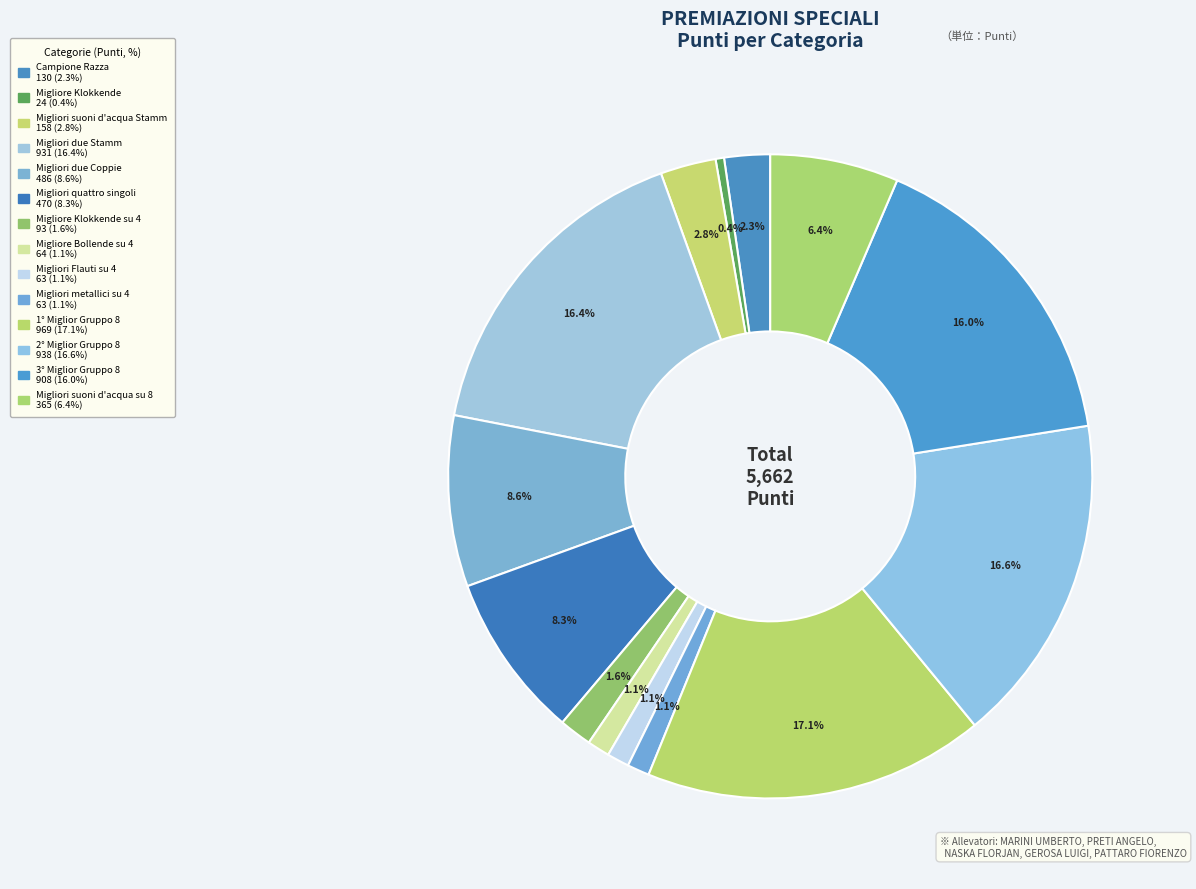

How many slices are in this pie chart?

14